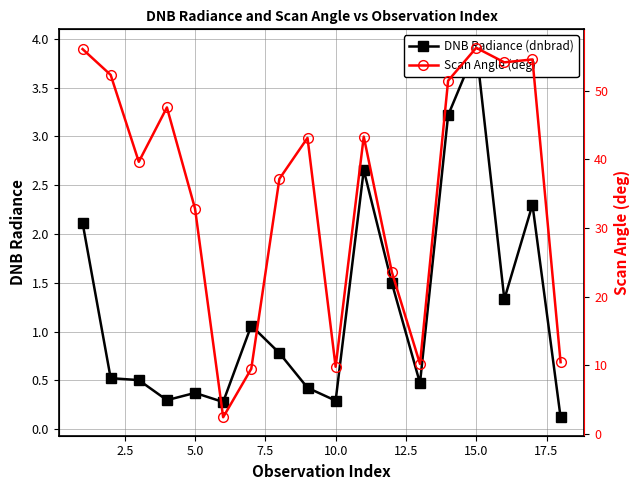

True or false: Scan Angle (deg) and DNB Radiance (dnbrad) cross at least once.

False